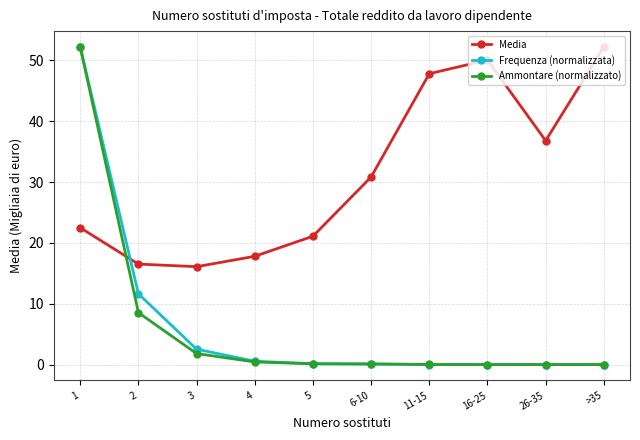

True or false: Media and Frequenza (normalizzata) intersect in this chart.

True